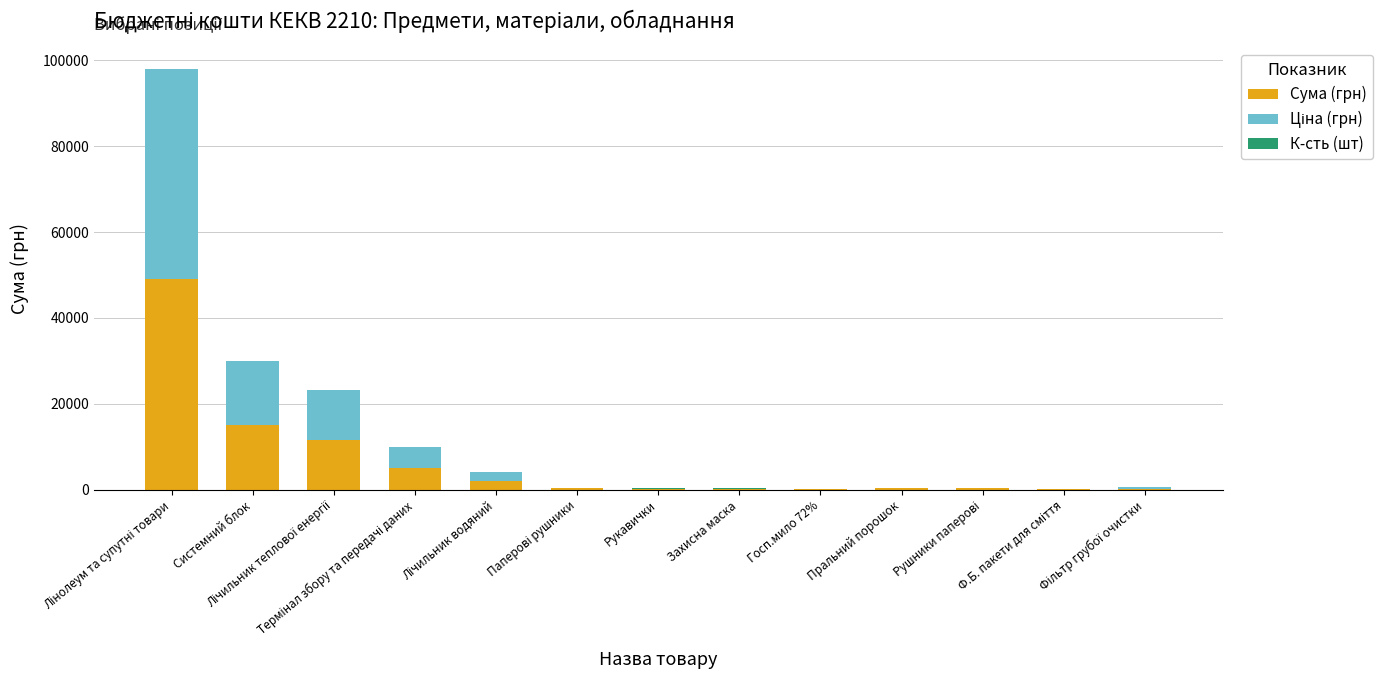

Between Лічильник теплової енергії and Пральний порошок, which series saw the biggest shift?

Ціна (грн)